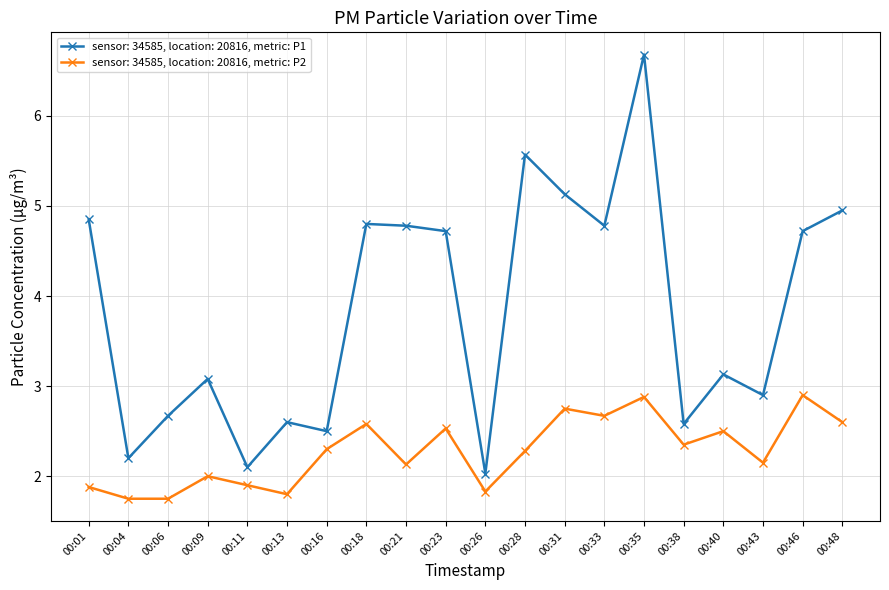

True or false: sensor: 34585, location: 20816, metric: P1 and sensor: 34585, location: 20816, metric: P2 cross at least once.

False